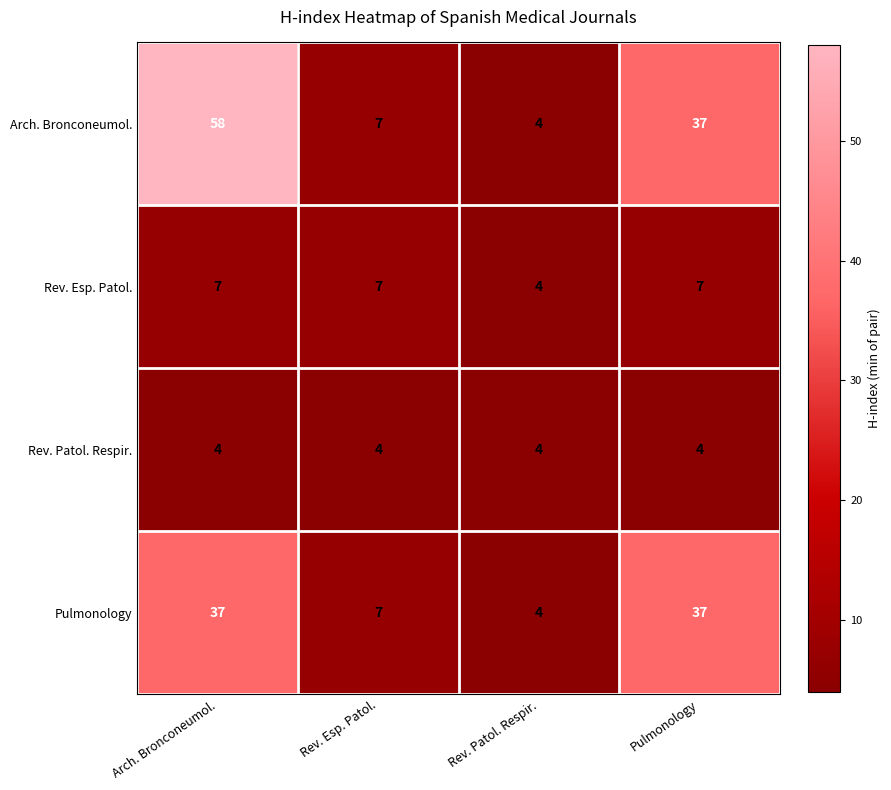

The value of Pulmonology at Arch. Bronconeumol. is 59. True or false?

False